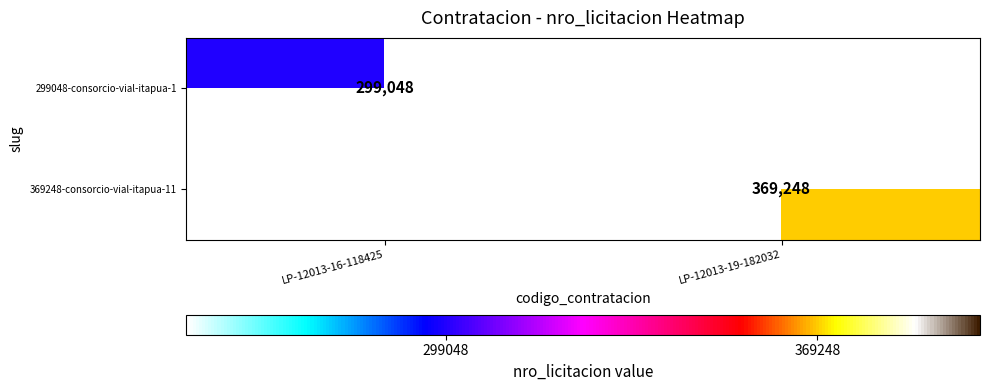

The 299048-consorcio-vial-itapua-1 series shows 299048 at LP-12013-16-118425. True or false?

True